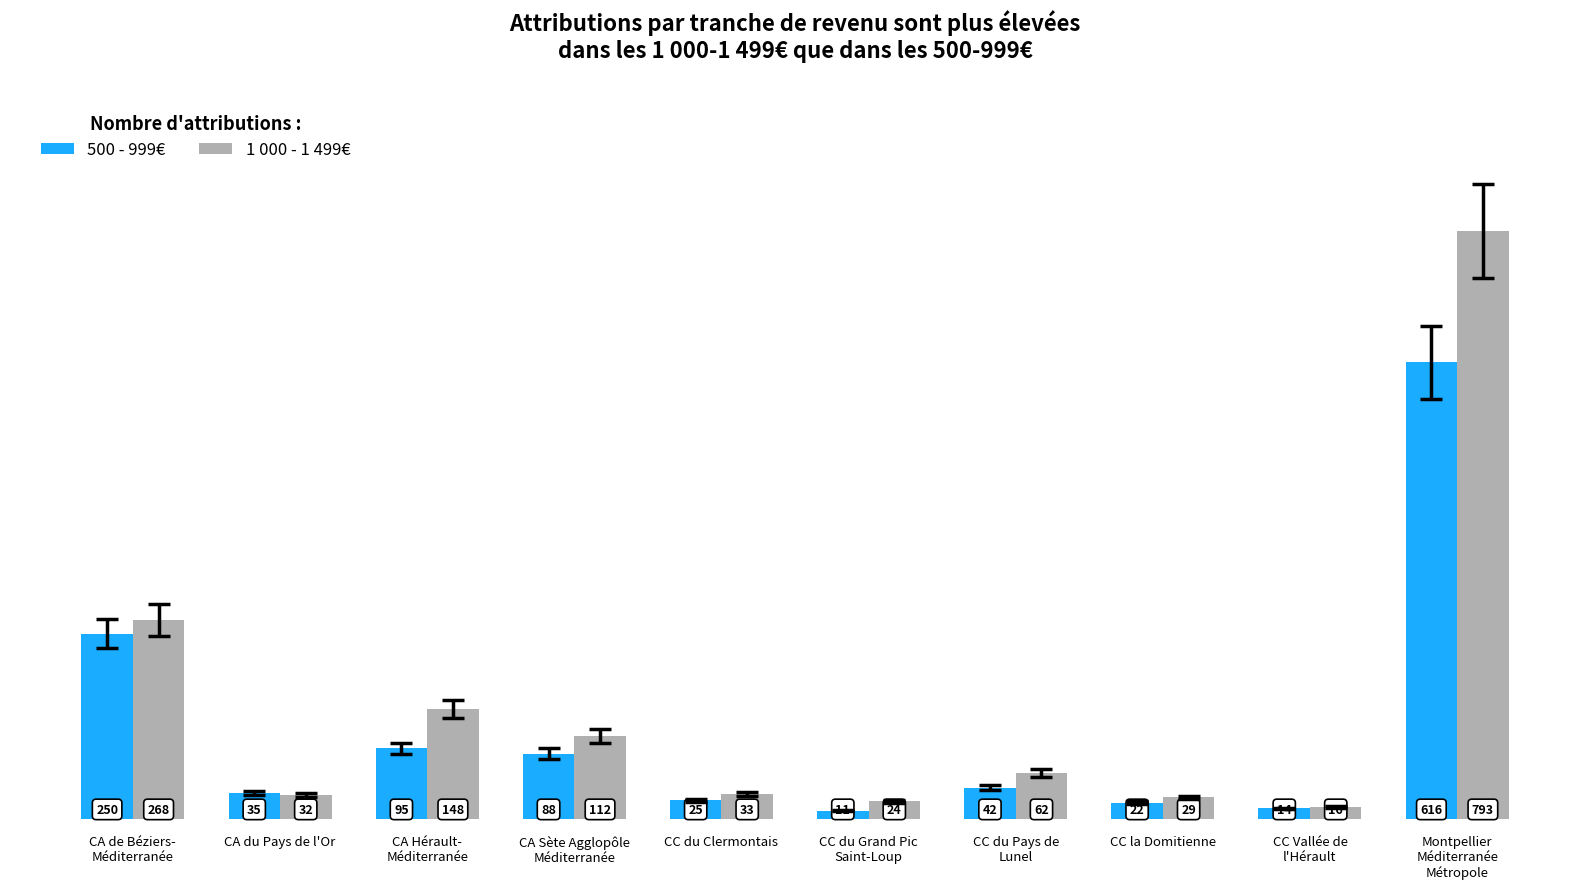

How many series are shown in this chart?

2